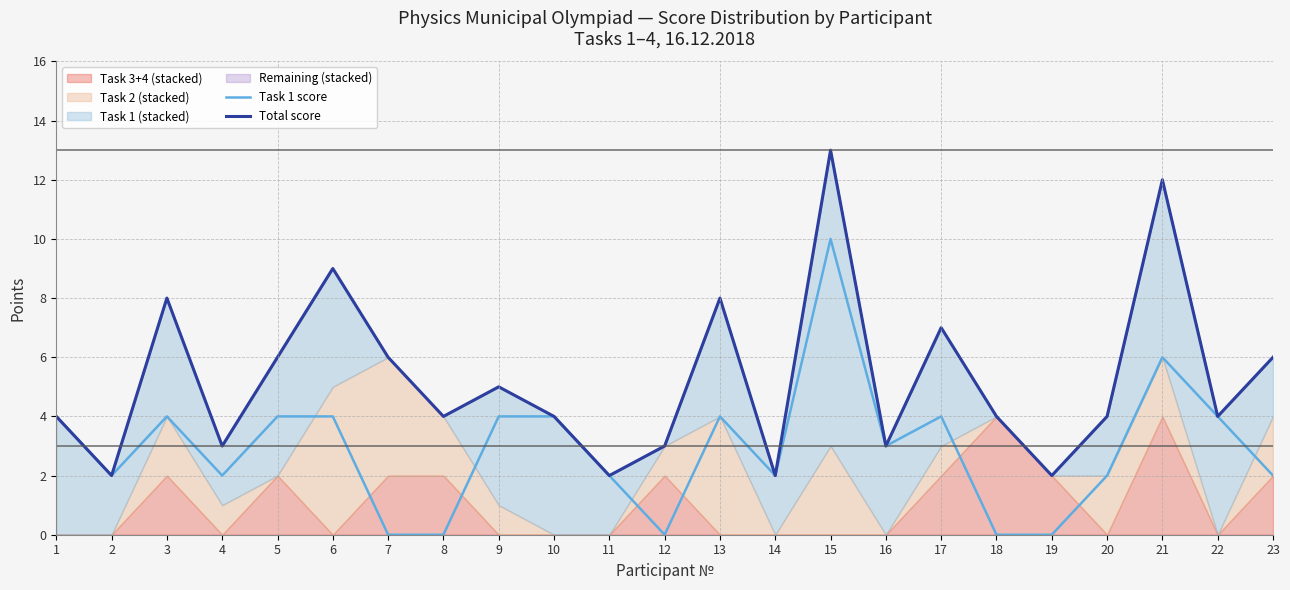

What is the sum of the Total score values at 1 and 2?

6